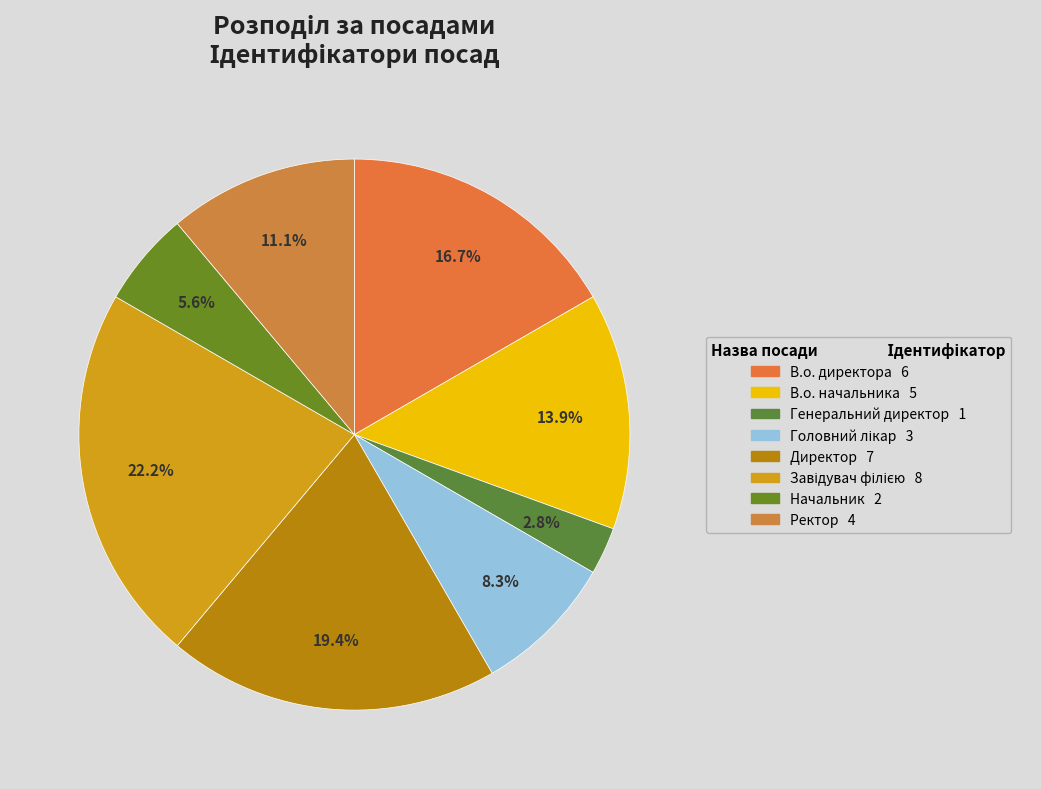

What percentage is the Начальник slice, to the nearest percent?

6%